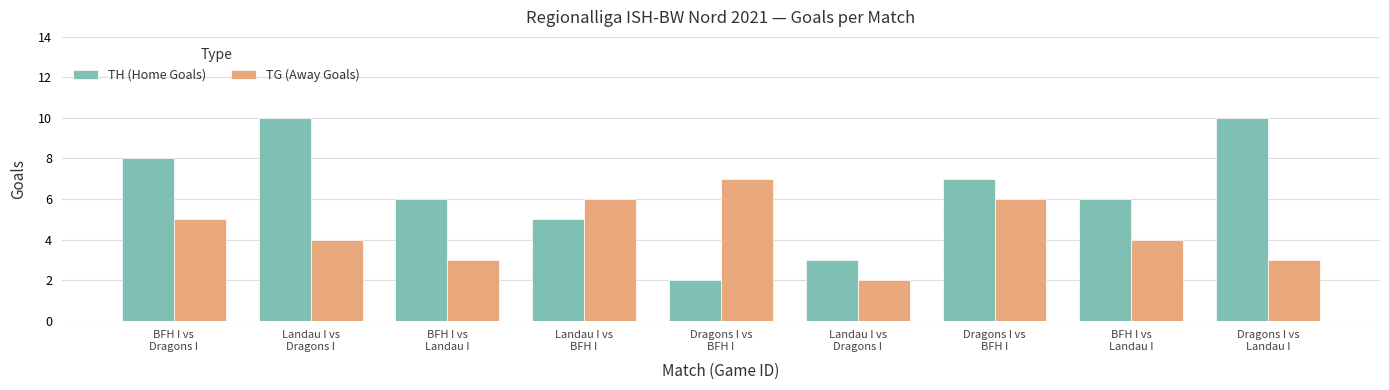

Which series has the largest range (max minus min)?

TH (Home Goals)